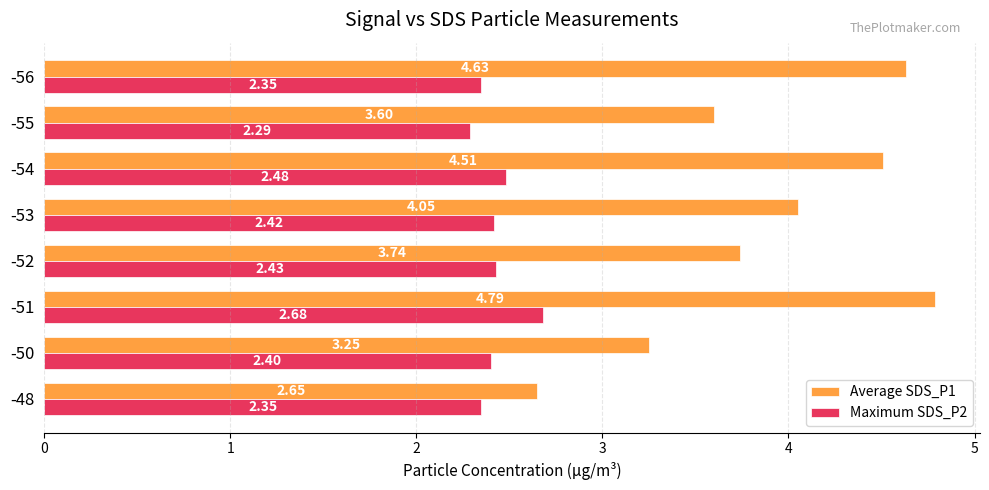

List the series in order of their overall mean, lowest first.

Maximum SDS_P2, Average SDS_P1